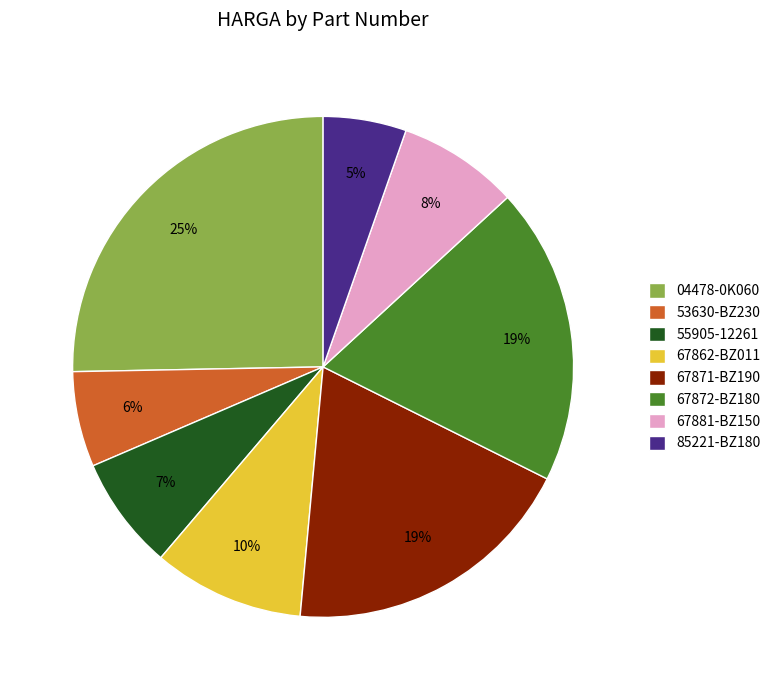

To the nearest percent, what portion does 67862-BZ011 represent?

10%